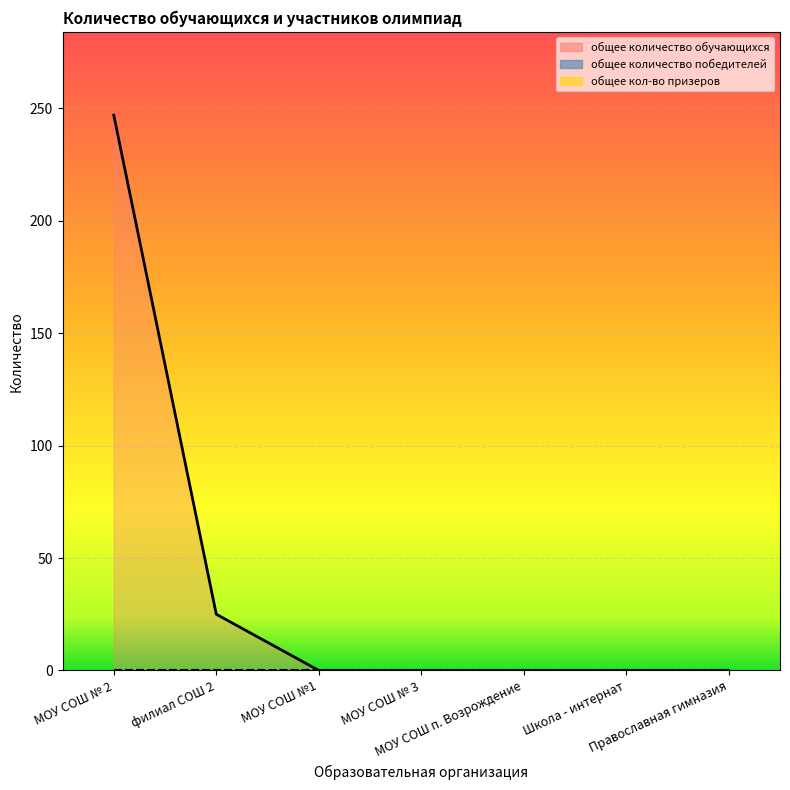

Reading left to right, extract all data points from this chart.

общее количество обучающихся: МОУ СОШ № 2=247	филиал СОШ 2=25	МОУ СОШ №1=0	МОУ СОШ № 3=0	МОУ СОШ п. Возрождение=0	Школа - интернат=0	Православная гимназия=0
общее количество победителей: МОУ СОШ № 2=0	филиал СОШ 2=0	МОУ СОШ №1=0	МОУ СОШ № 3=0	МОУ СОШ п. Возрождение=0	Школа - интернат=0	Православная гимназия=0
общее кол-во призеров: МОУ СОШ № 2=0	филиал СОШ 2=0	МОУ СОШ №1=0	МОУ СОШ № 3=0	МОУ СОШ п. Возрождение=0	Школа - интернат=0	Православная гимназия=0